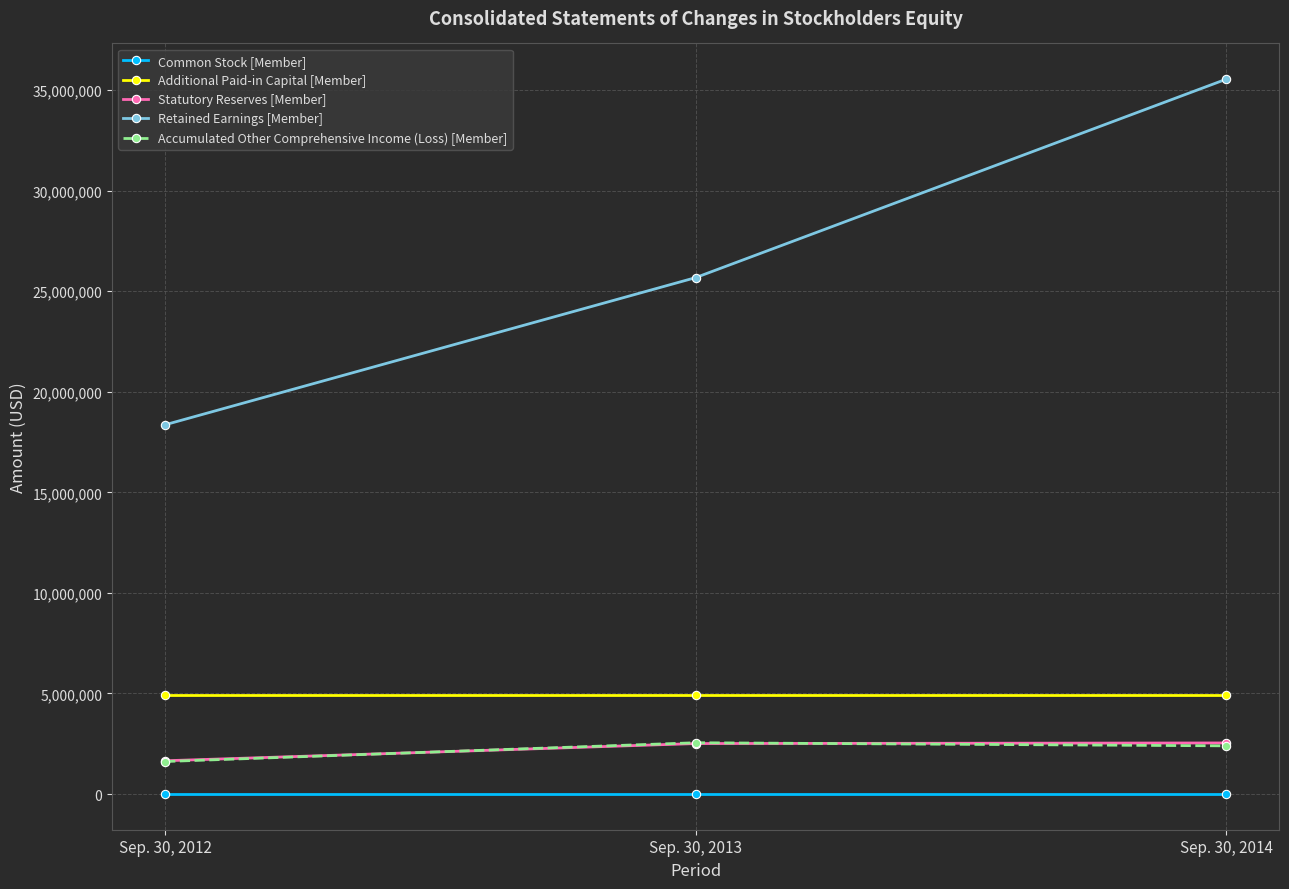

Is it true that Statutory Reserves [Member] equals 2539170 at Sep. 30, 2014?

True